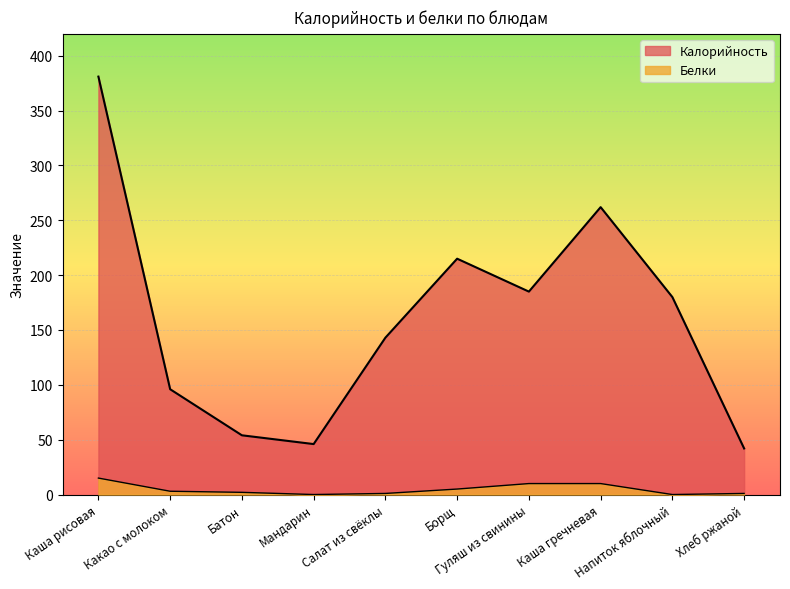

How many lines are shown in the chart?

2